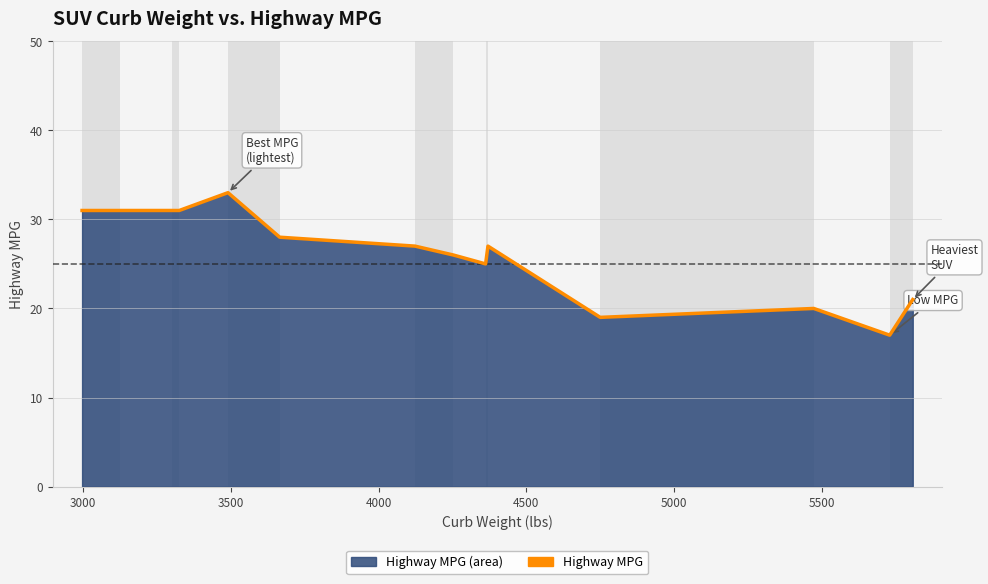

Count the number of categories in the chart.

14